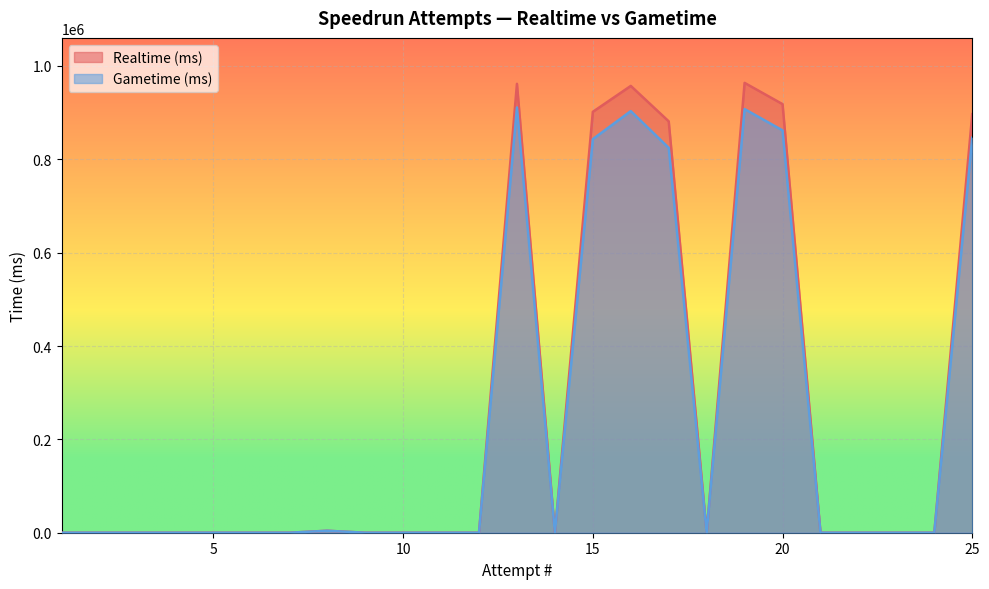

List the series in order of their peak value, lowest first.

Gametime (ms), Realtime (ms)